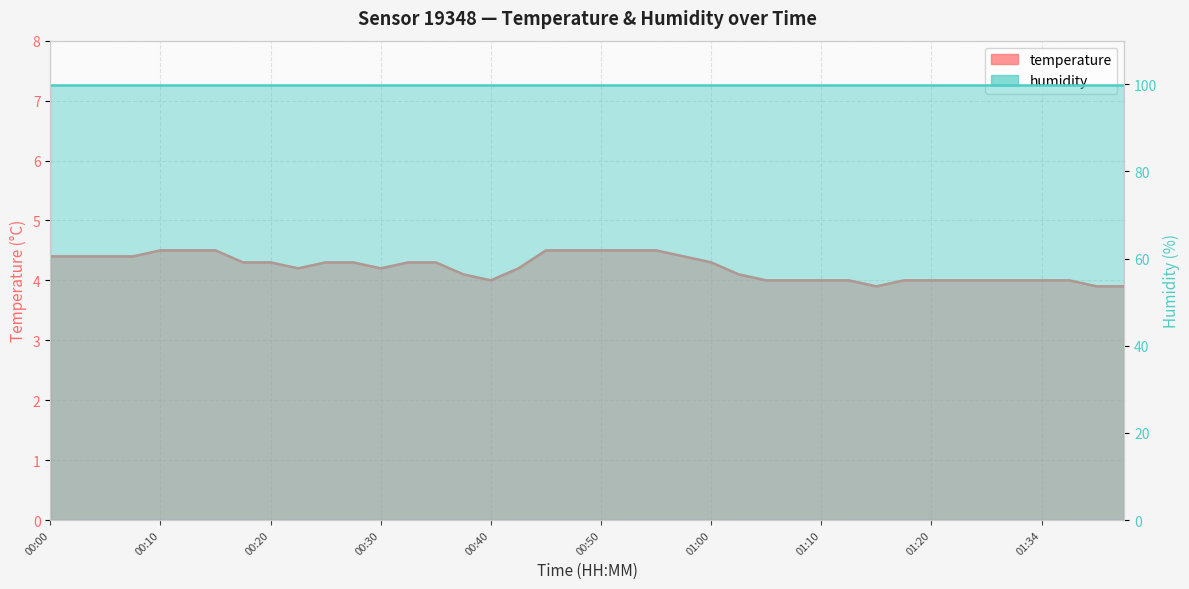

What is the minimum value shown in the chart?

3.9